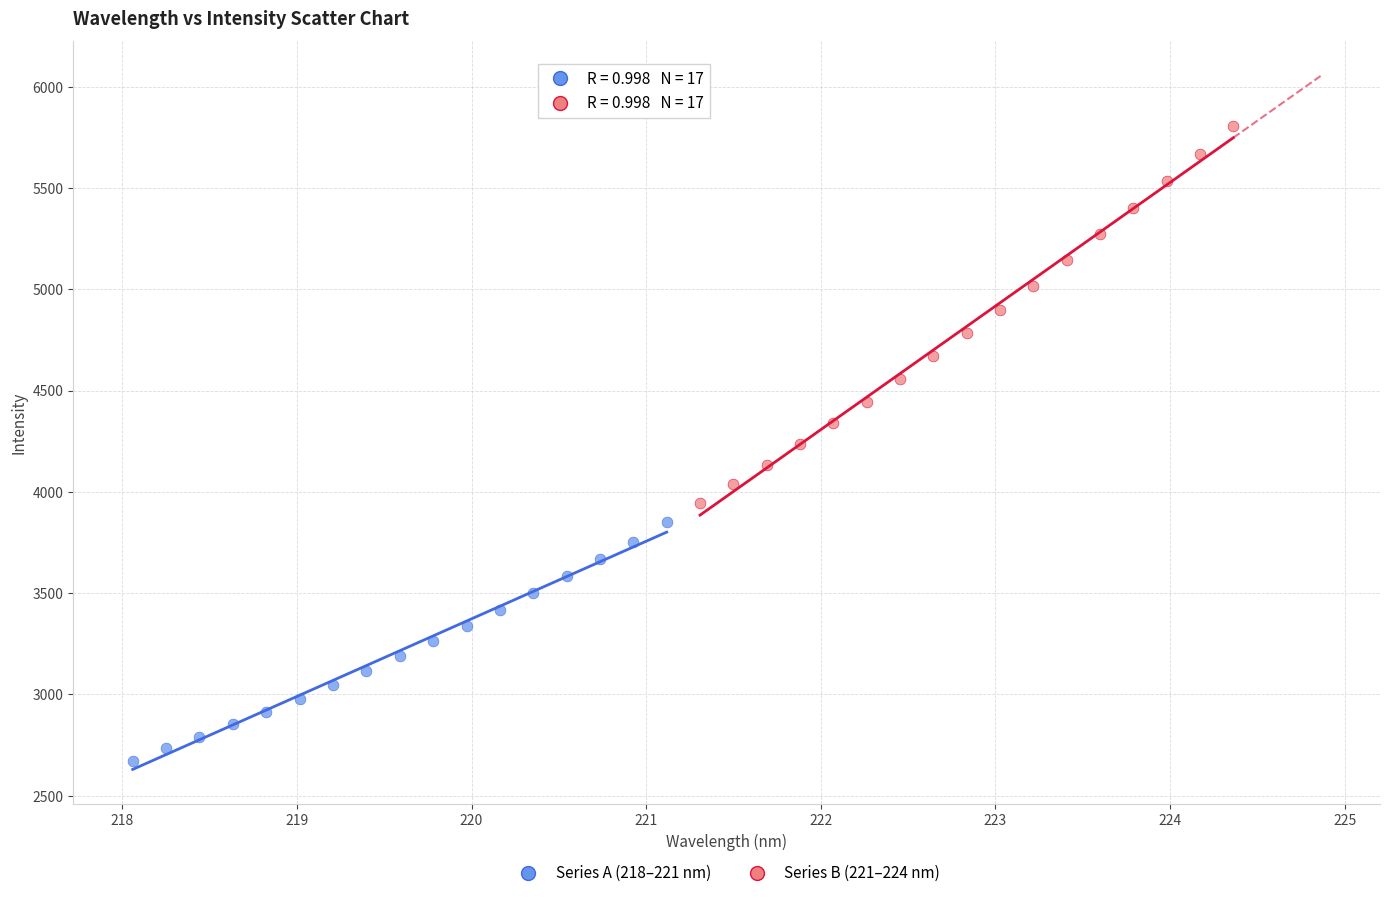

Which series reaches the maximum Y coordinate?

Series B (221–224 nm)